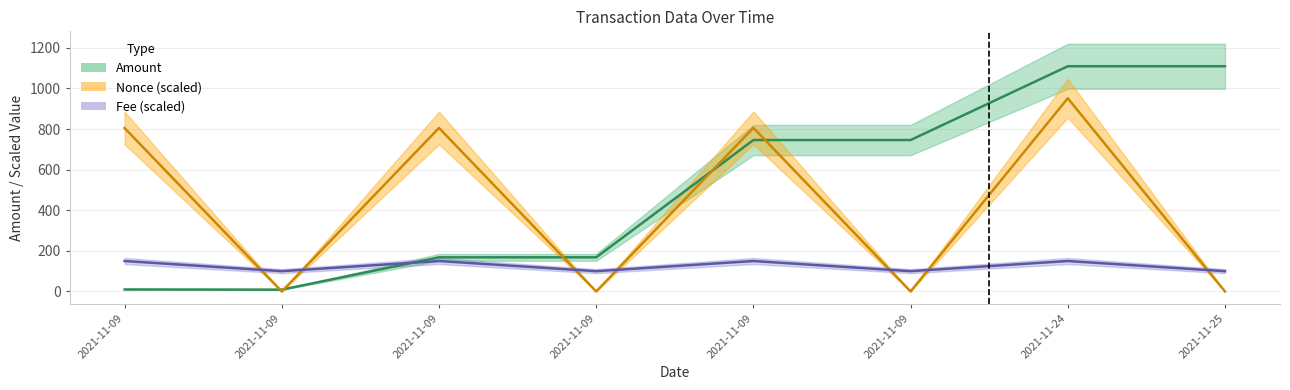

What is the difference between the second highest and minimum values in the Fee series?

50.0